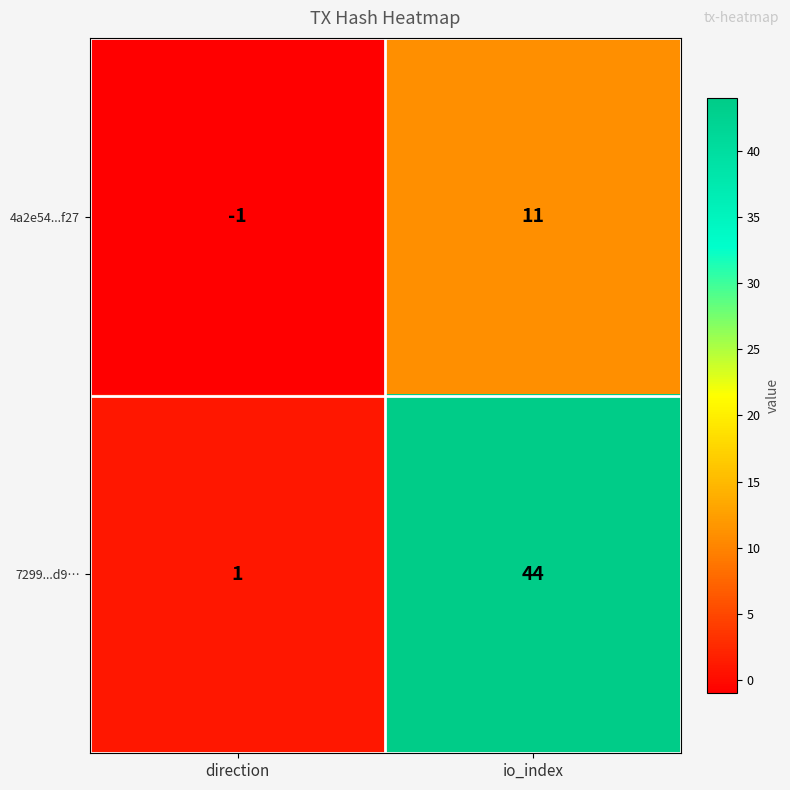

Reading left to right, extract all data points from this chart.

4a2e54...f27: -1	11
7299...d9…: 1	44